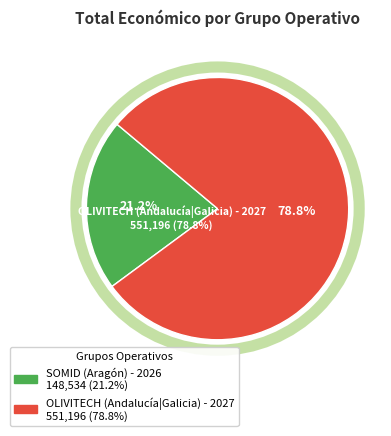

What portion of the pie excludes SOMID (Aragón) - 2026?

78.8%